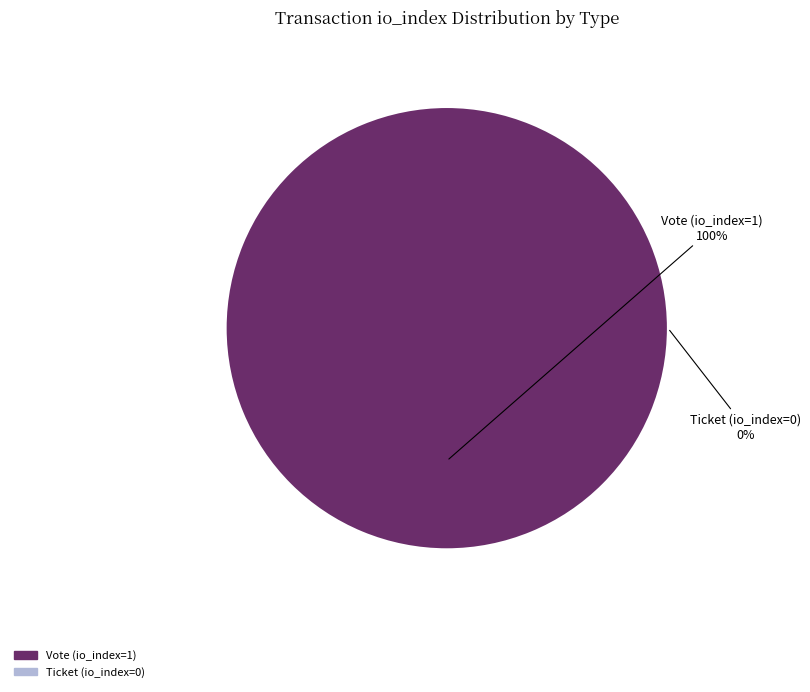

Do Vote (io_index=1) and Ticket (io_index=0) together represent more than half of the pie?

Yes